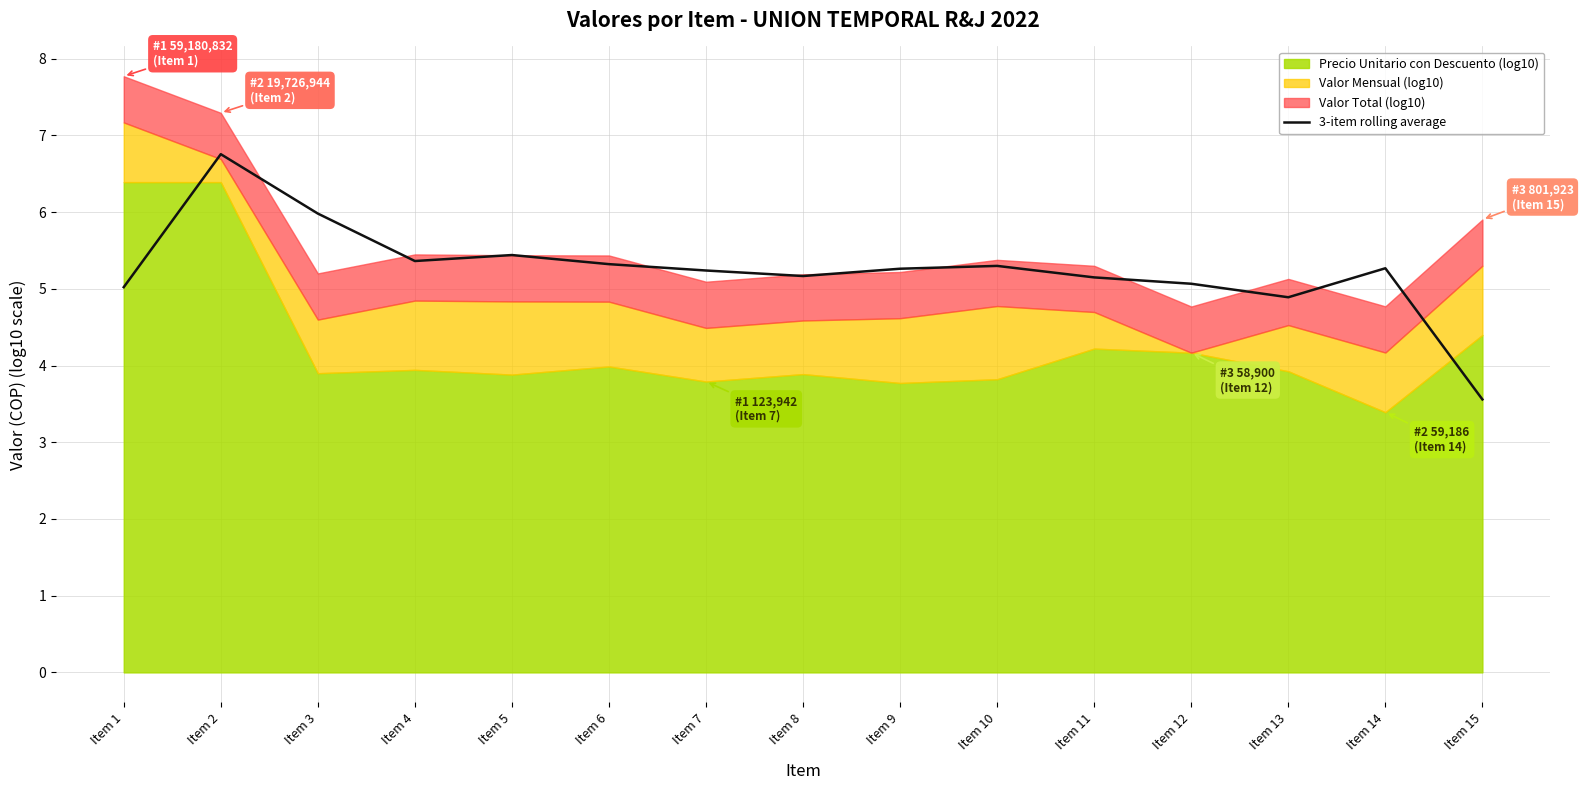

Read the value at Item 13.

4.9